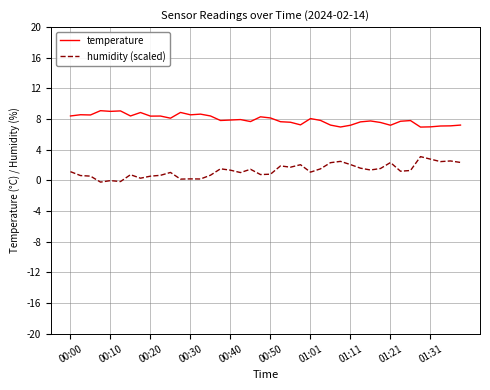

What is the maximum value for temperature?

9.1